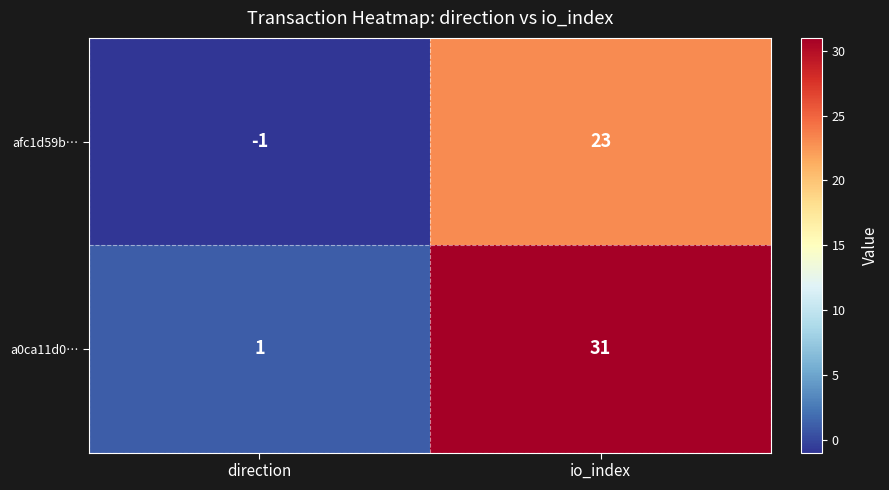

Which series changed the most between direction and io_index?

a0ca11d0…